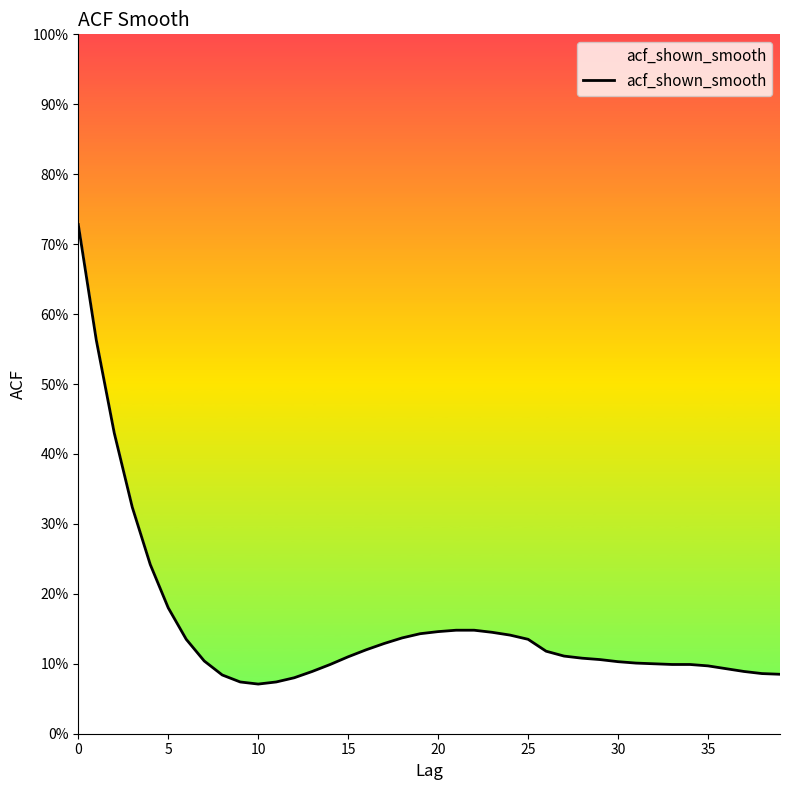

Is this an area chart (filled region under the line)?

Yes